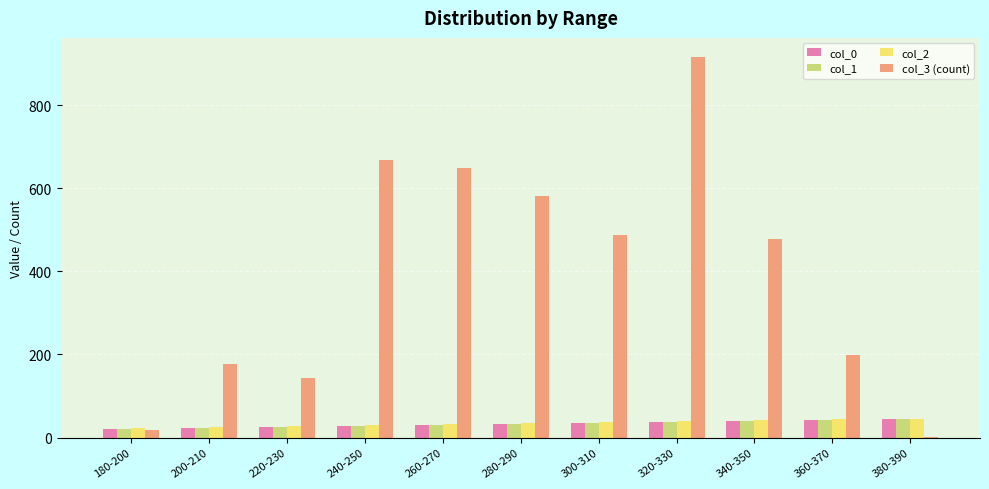

Which category has the highest value across all series?

320-330